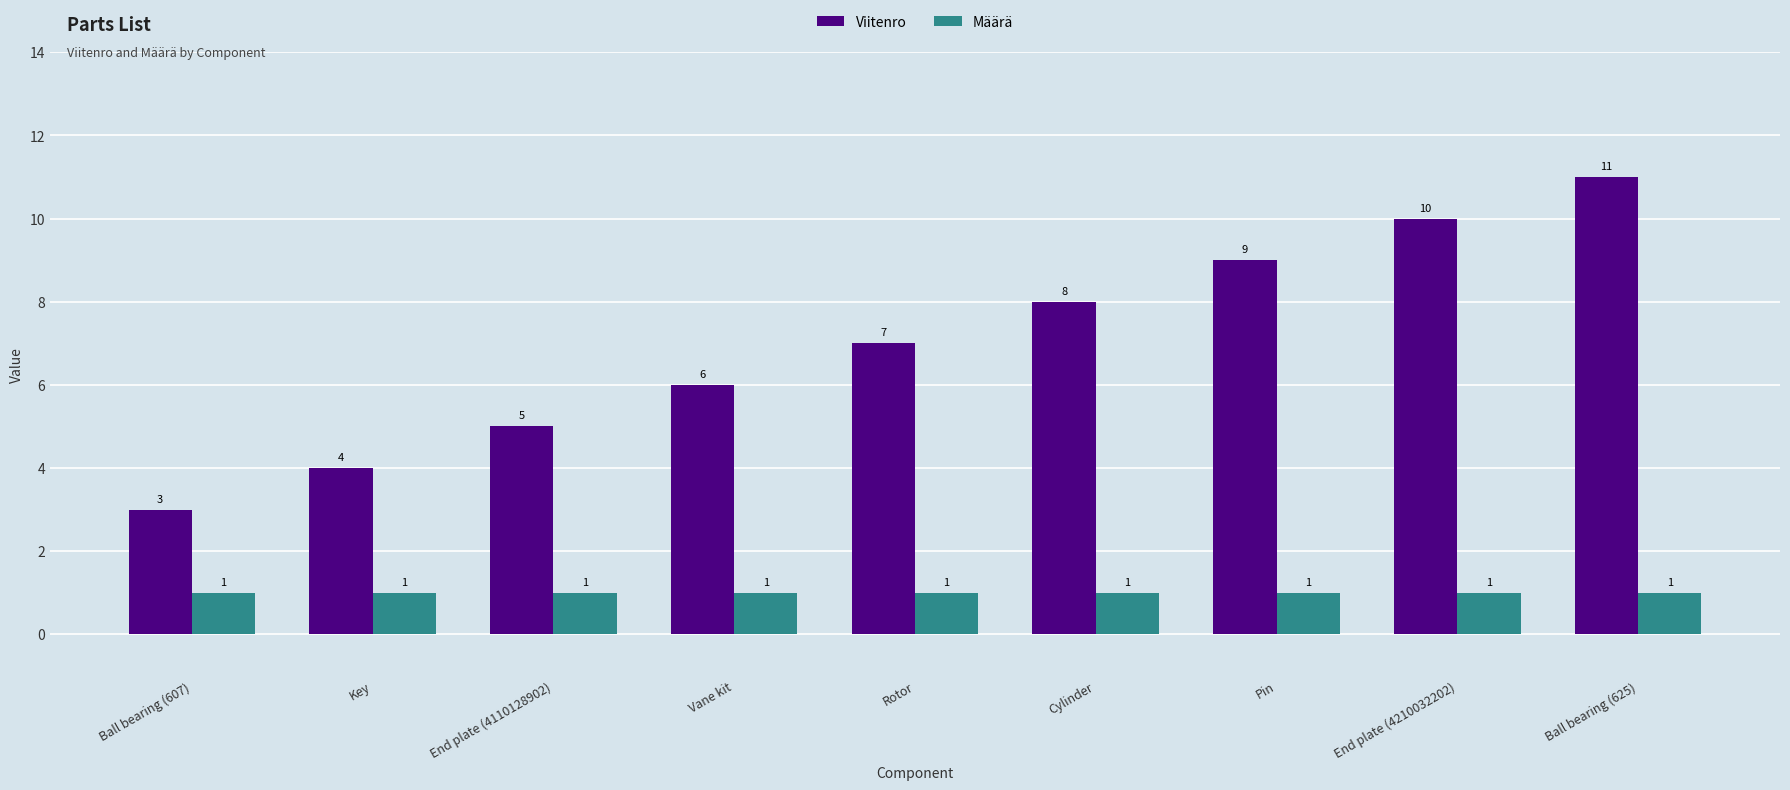

What position from the left is Rotor?

5